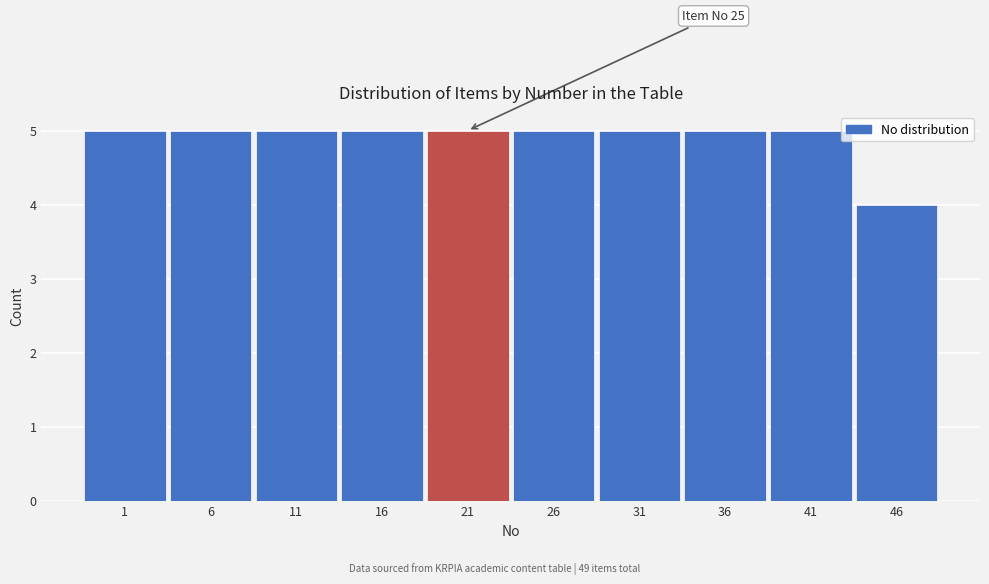

Reading right to left, what are all the values shown in this chart?

46=4	41=5	36=5	31=5	26=5	21=5	16=5	11=5	6=5	1=5